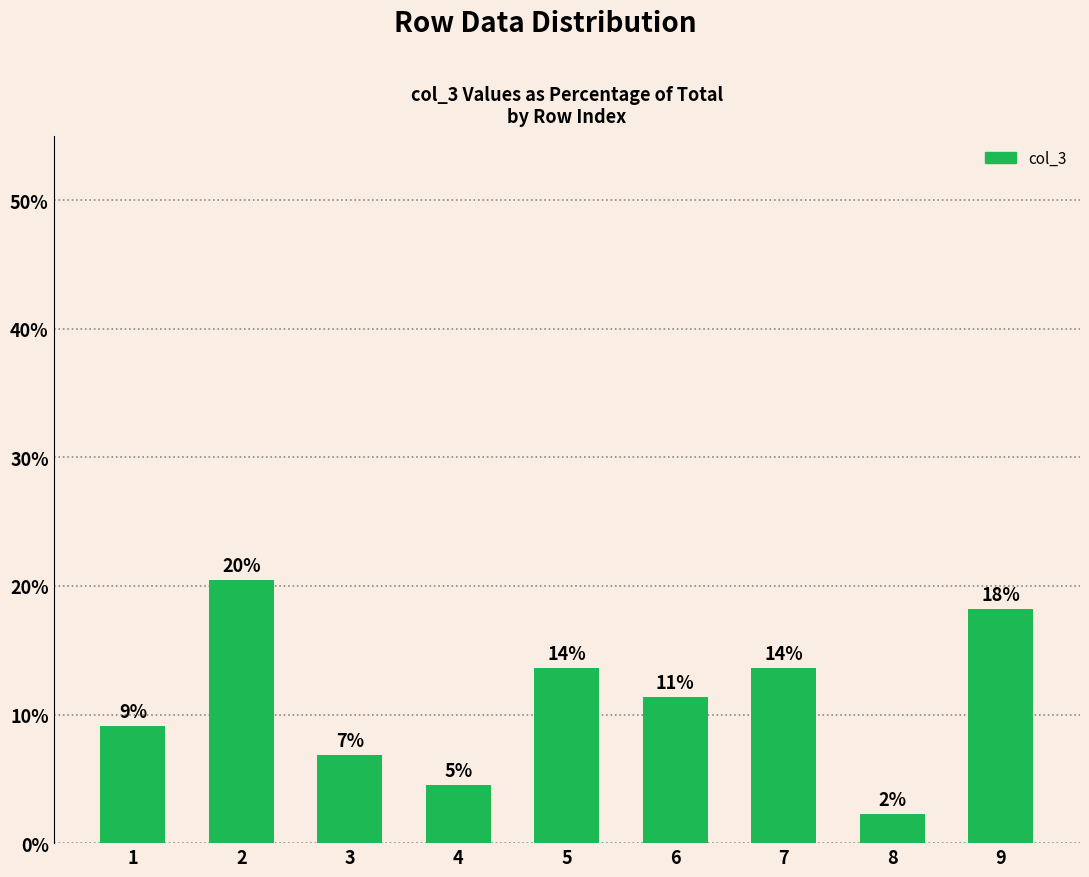

The chart shows a value of 4.4 at 9. True or false?

False